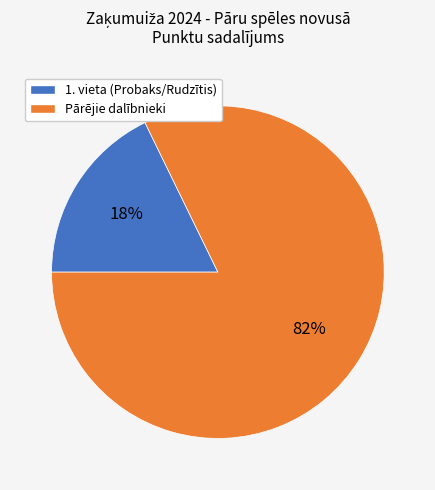

Is there any slice that represents more than half of the pie?

Yes